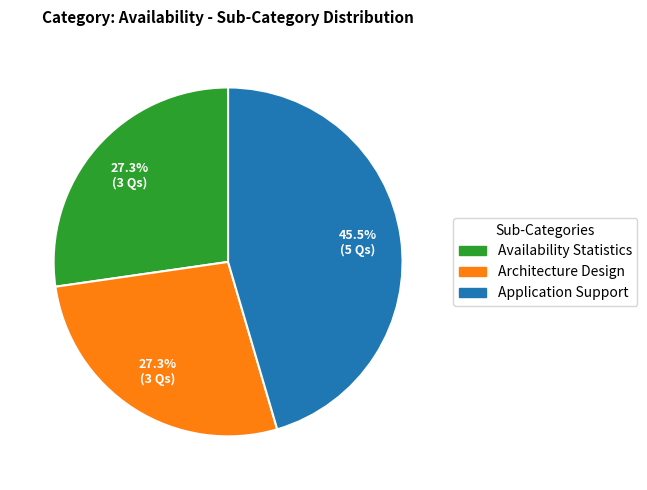

How many slices are in this pie chart?

3